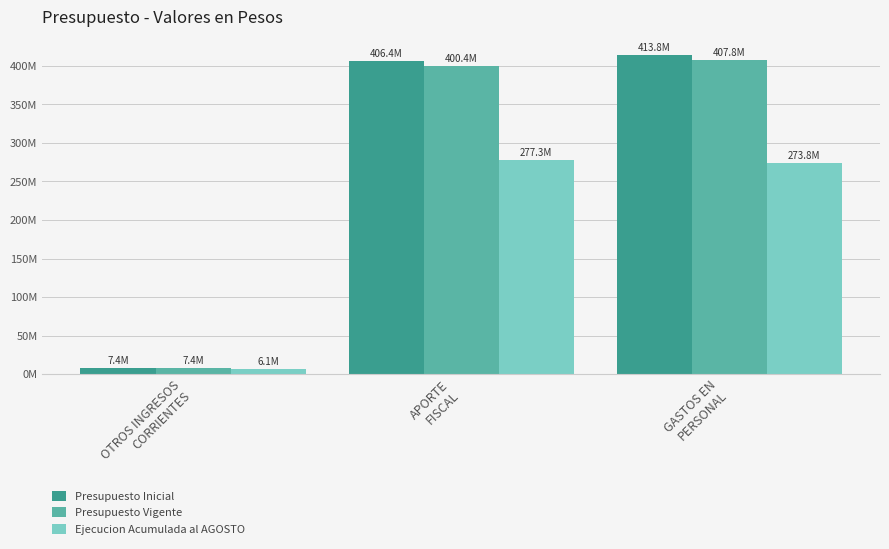

What are all the series names shown in the legend?

Presupuesto Inicial, Presupuesto Vigente, Ejecucion Acumulada al AGOSTO